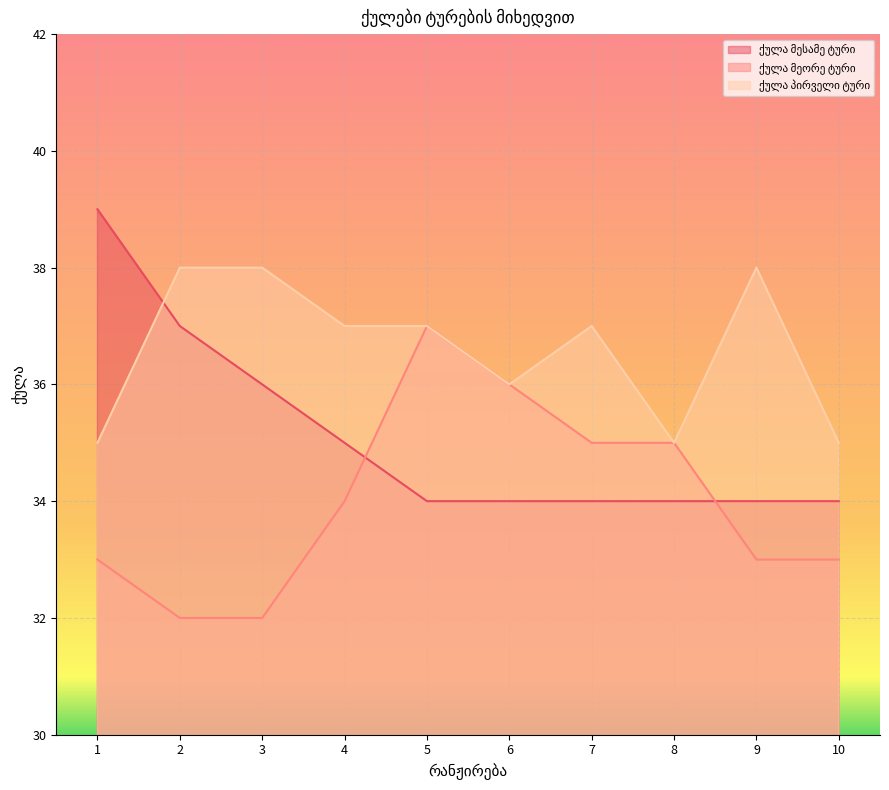

What is the total value across all series at 8?

104